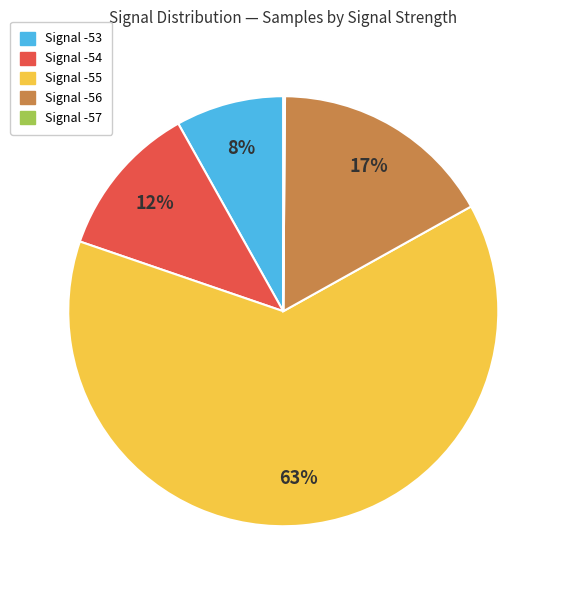

Is there any slice that represents more than half of the pie?

Yes